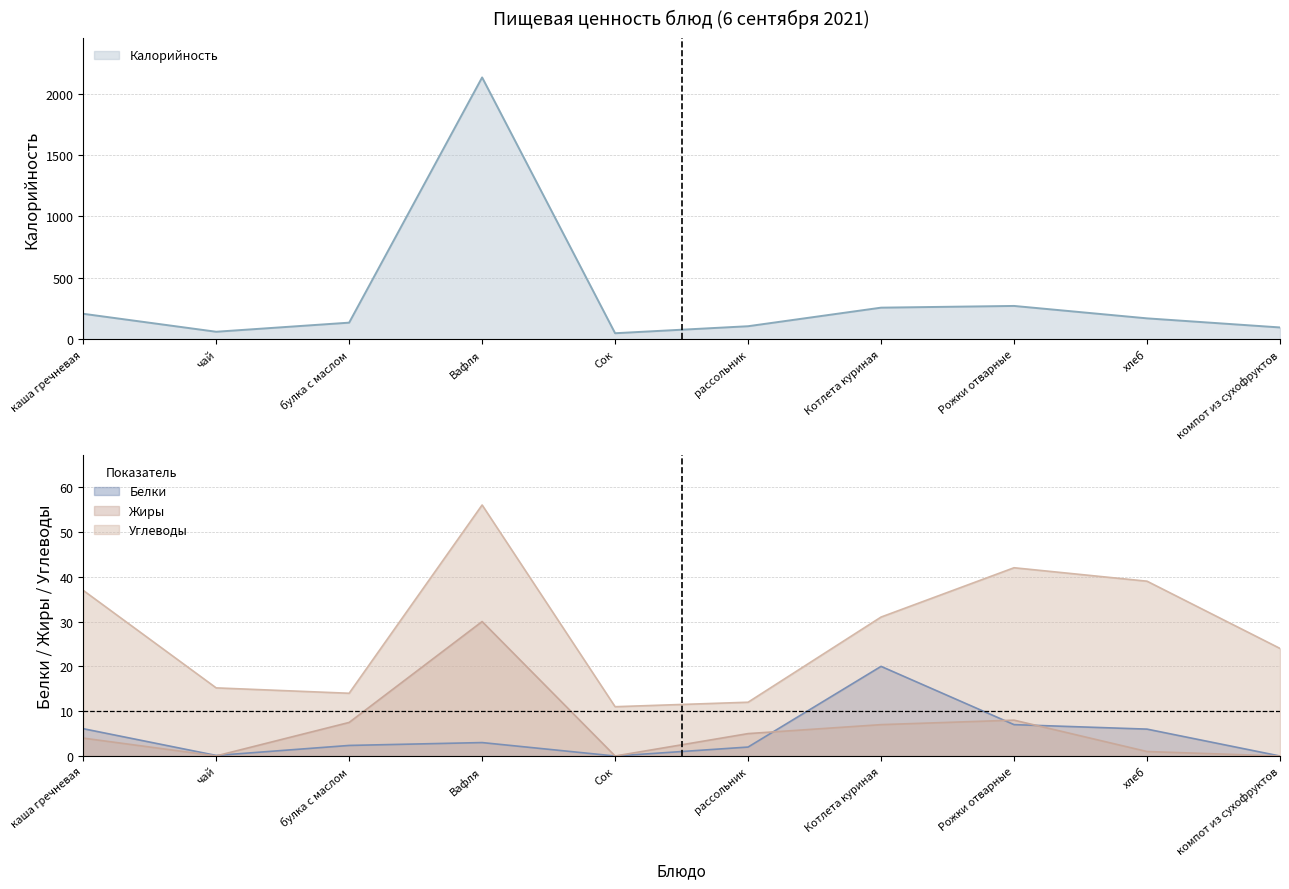

How many intersections are there between Белки and Жиры?

4